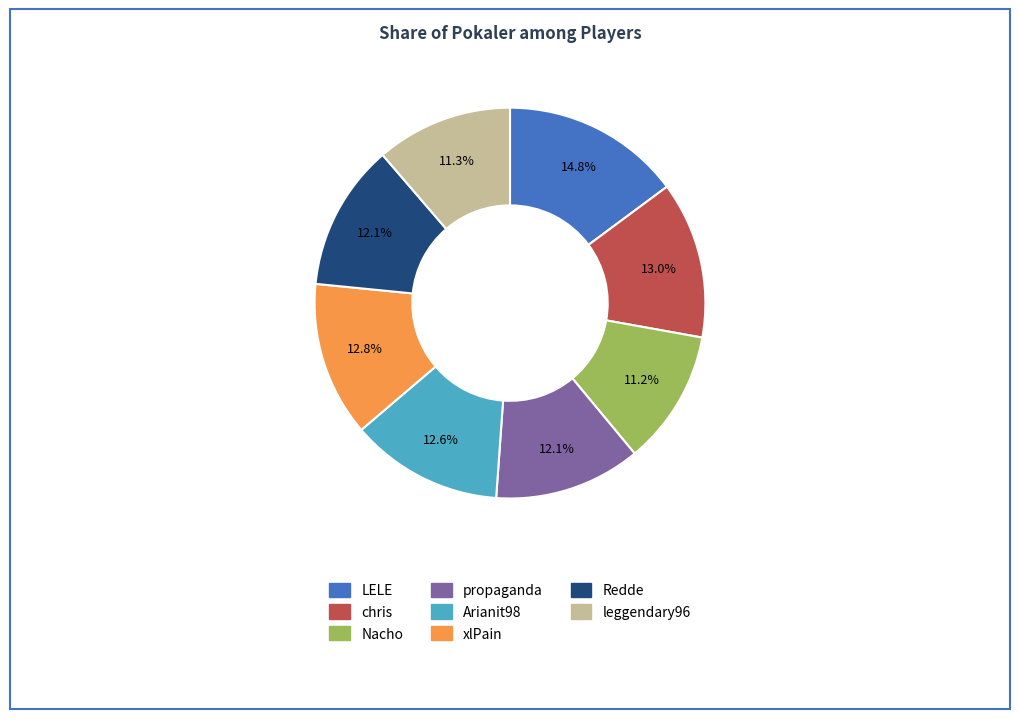

Which slice is the largest?

LELE